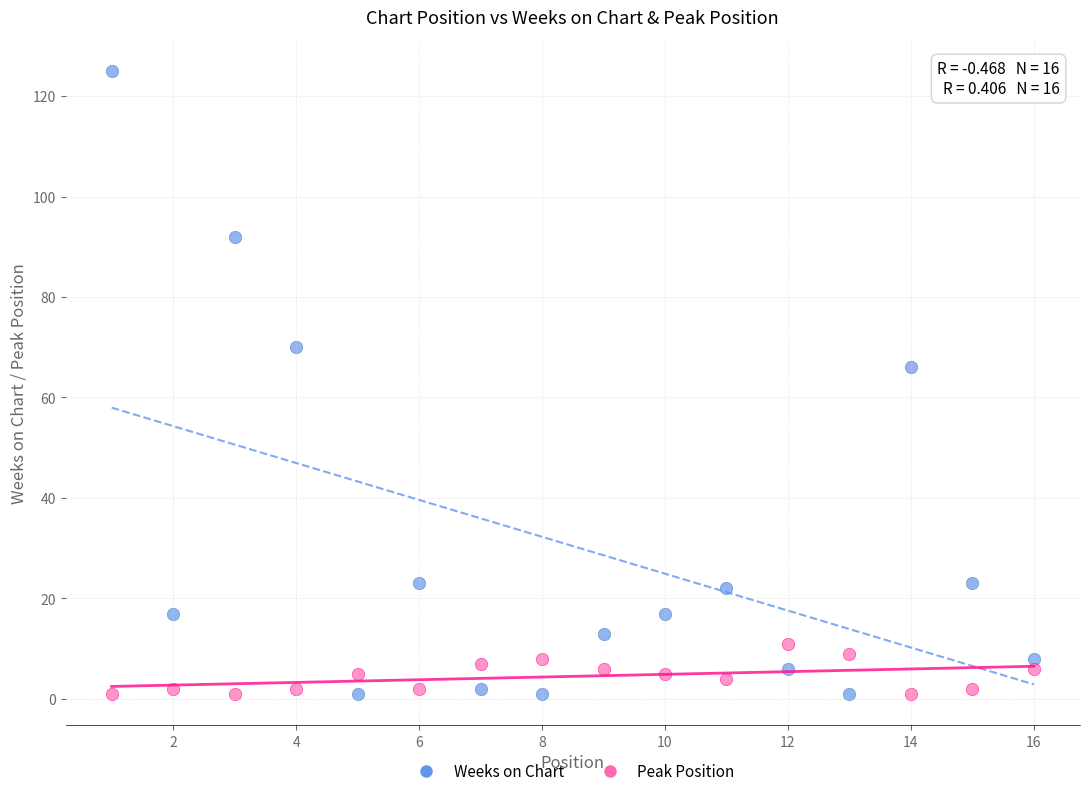

Across all data points, what is the range of X values (max minus min)?

15